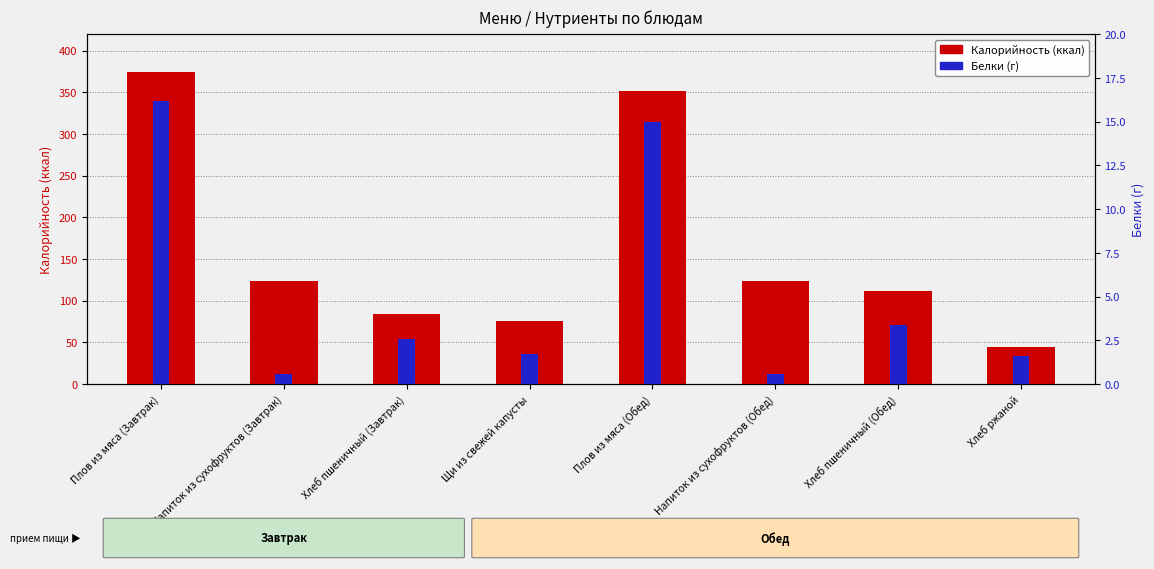

What is the smallest value displayed?

0.6